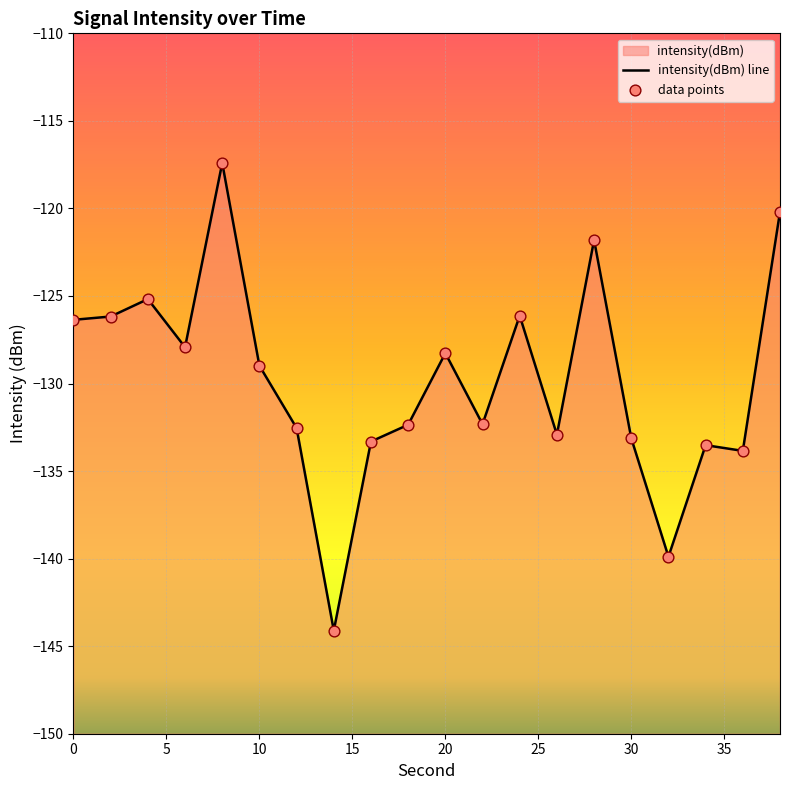

What is the change in value from 8 to 34?

-16.1